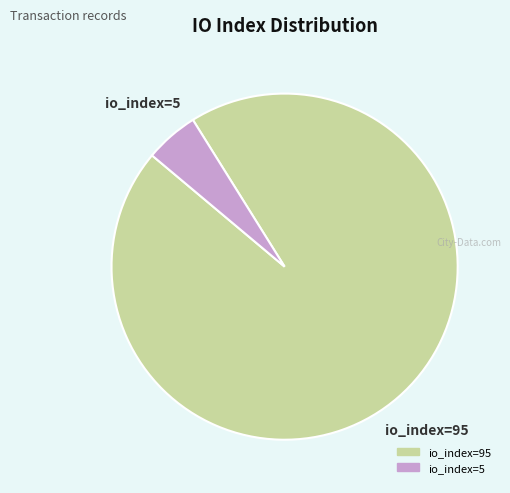

Do io_index=95 and io_index=5 together represent more than half of the pie?

Yes